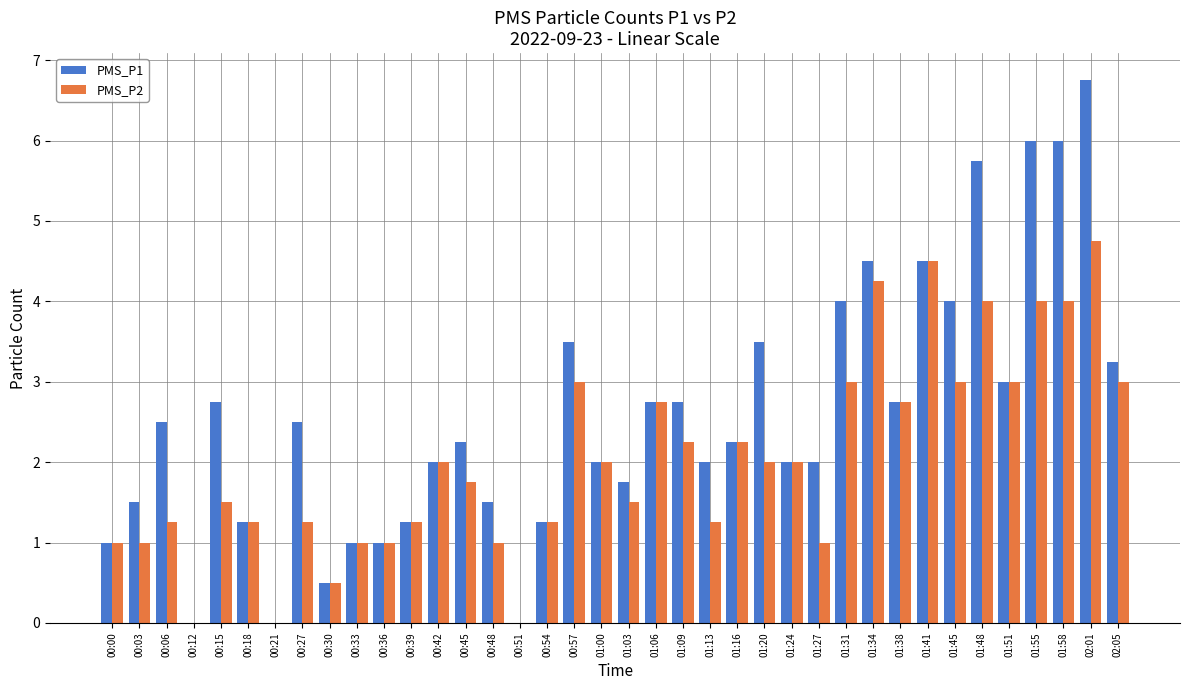

Which series changed the most between 00:39 and 01:09?

PMS_P1